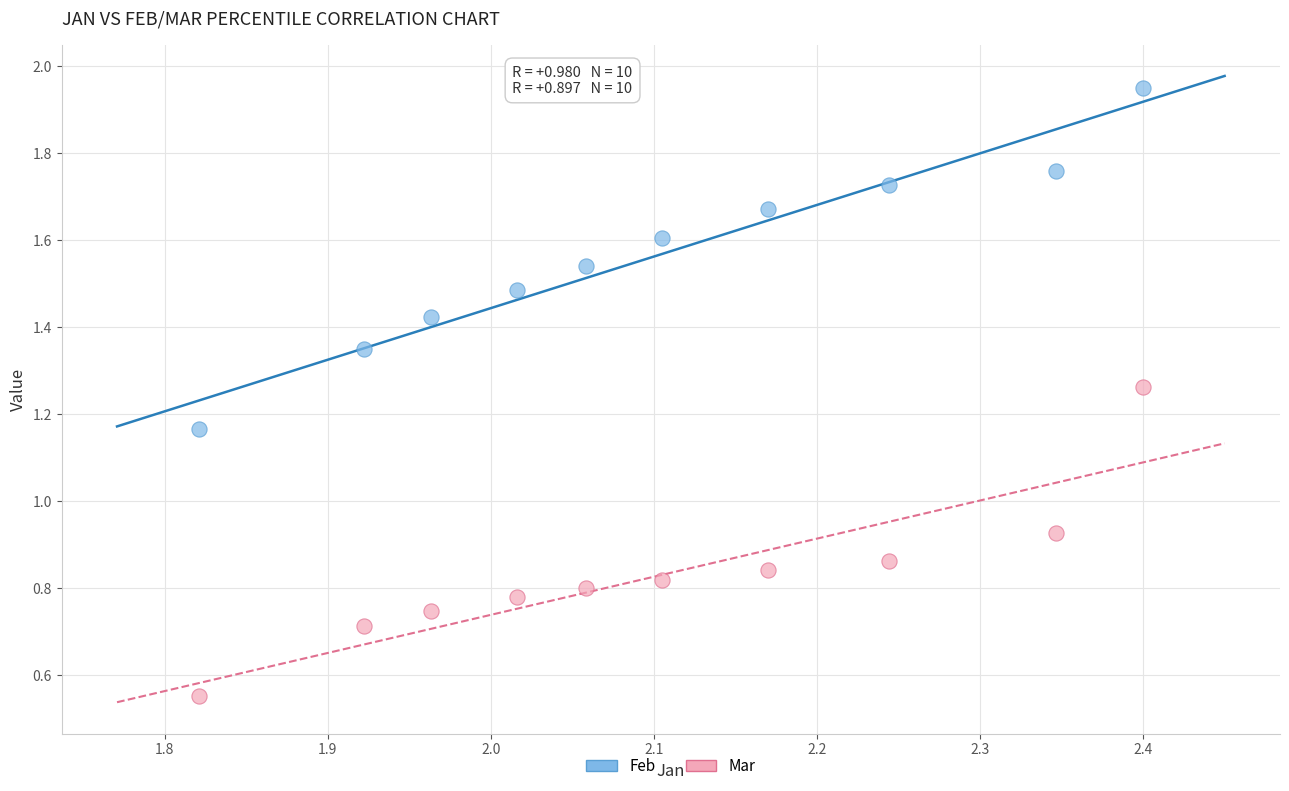

Which series reaches the maximum Y coordinate?

Feb